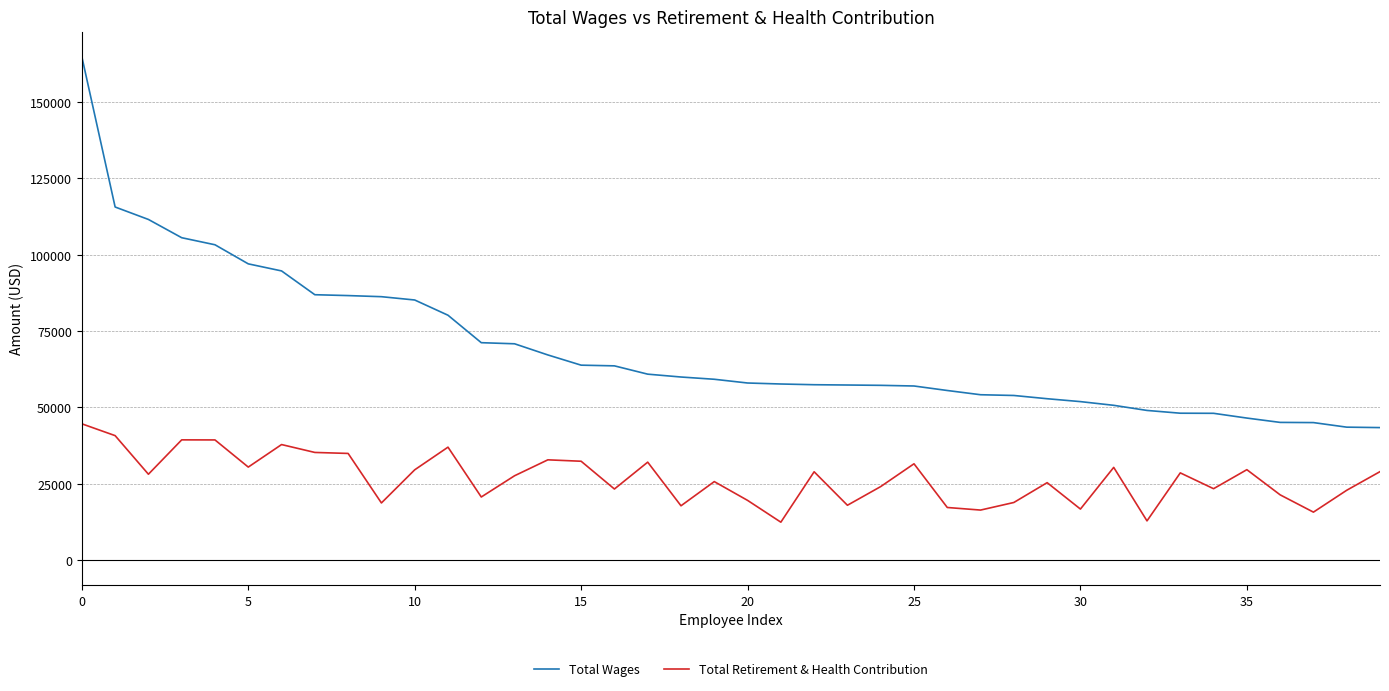

What is the minimum value shown in the chart?

12427